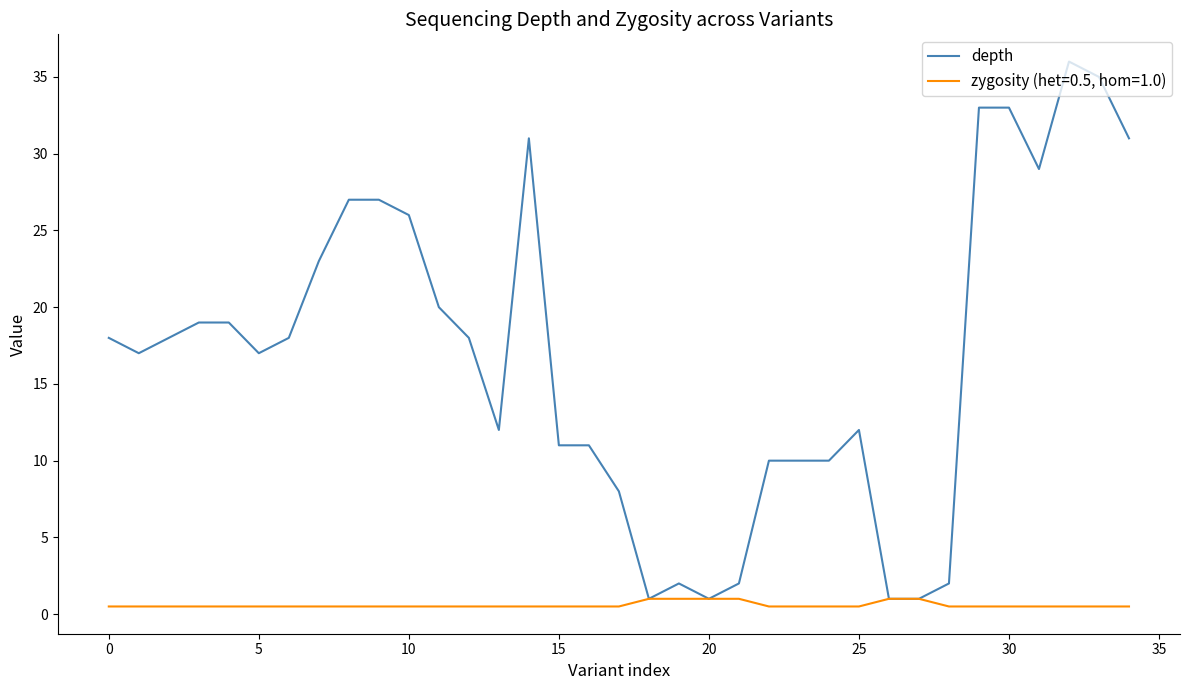

Which series has the widest spread of values?

depth